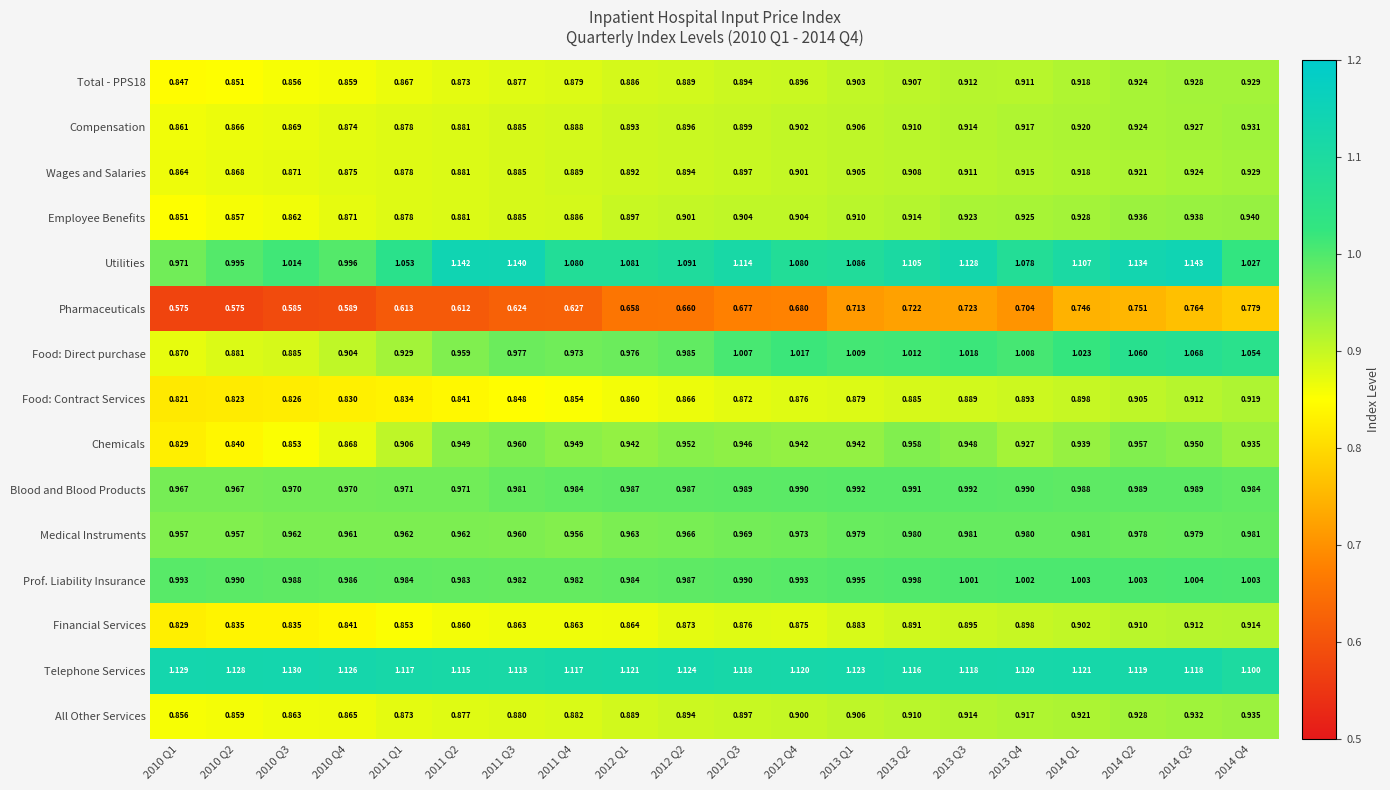

Which series has the largest total across all categories?

Telephone Services